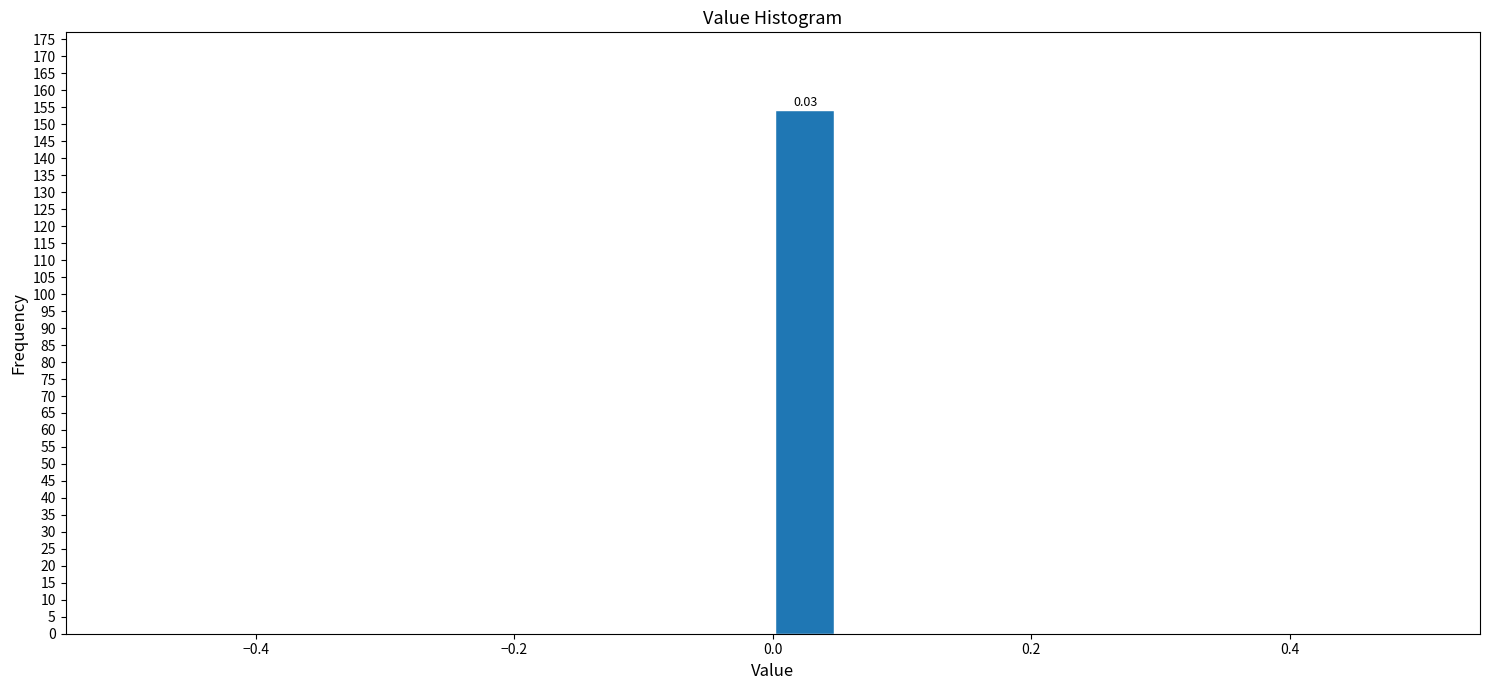

Around what value on the x-axis is the tallest bar? Give the approximate position of its centre, as read against the axis.

0.02